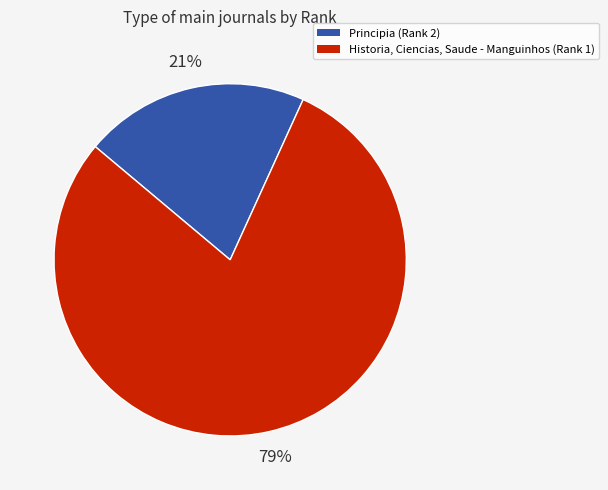

What is the ratio of the value at Principia (Rank 2) to the value at Historia, Ciencias, Saude - Manguinhos (Rank 1)?

0.3